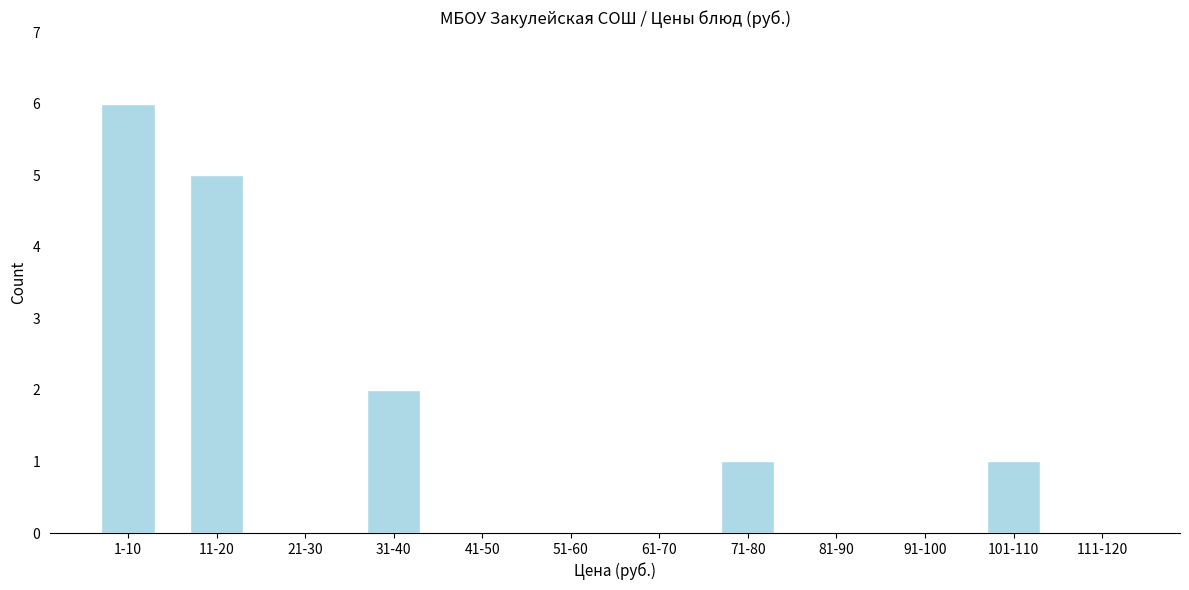

Reading left to right, list all the values displayed in this chart.

1-10=6	11-20=5	21-30=0	31-40=2	41-50=0	51-60=0	61-70=0	71-80=1	81-90=0	91-100=0	101-110=1	111-120=0